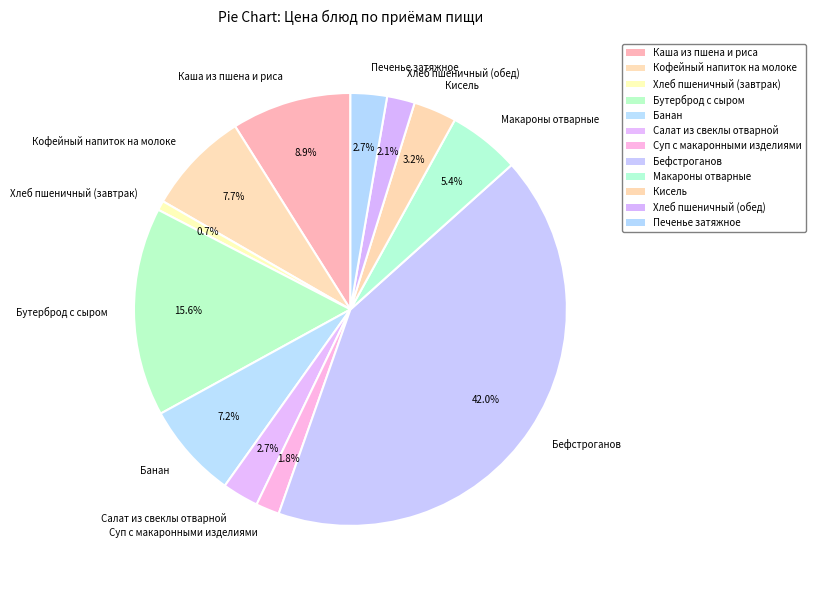

Count the number of slices in the pie.

12